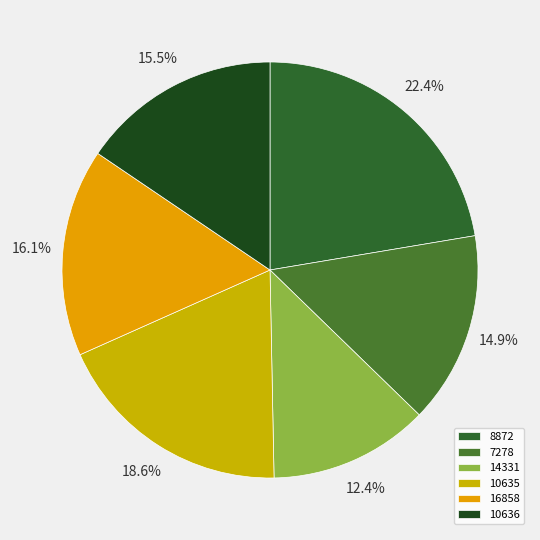

The 14331 slice represents 27% of the pie. True or false?

False